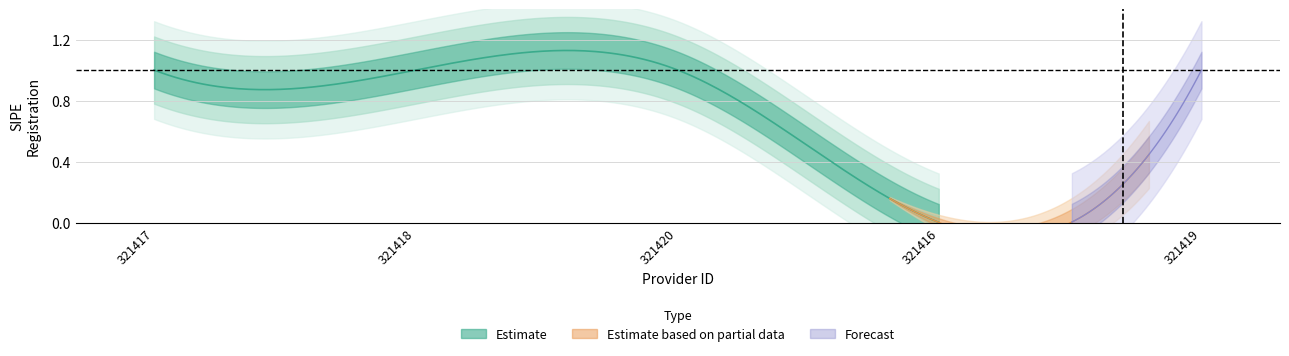

Reading left to right, extract all data points from this chart.

321417=1	321418=1	321420=1	321416=0	321419=1